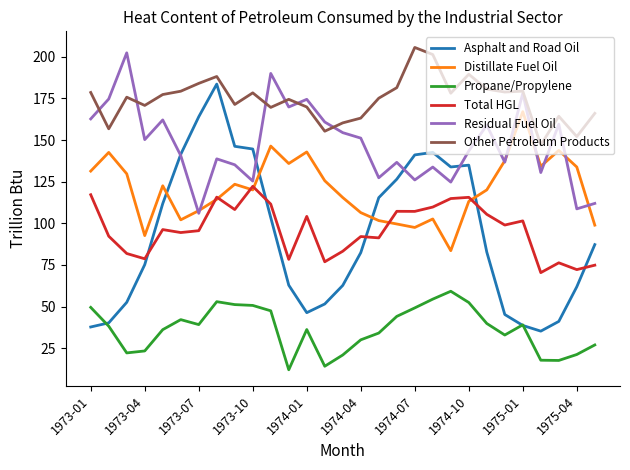

Which series has the largest total across all categories?

Other Petroleum Products